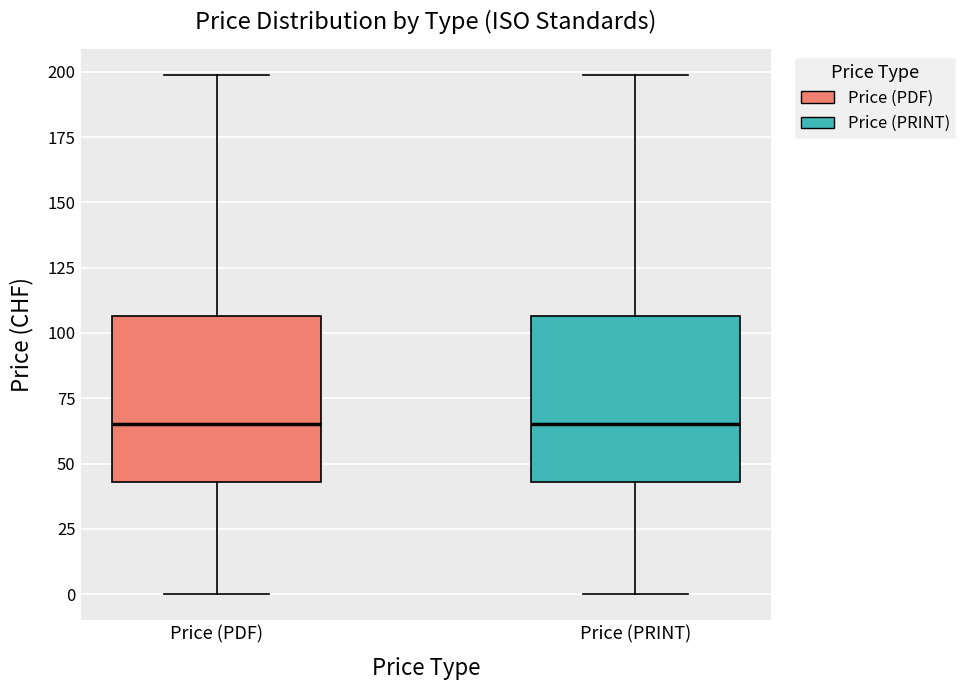

Reading left to right, transcribe this box plot: for each box, give where its median line is, the range the box spans, and where its two whiskers end, as read against the y-axis. The values are not printed on the chart, so give them approximately, as read against the axis.

Price (PDF): median 65, box 45 to 105, whiskers 0 to 200
Price (PRINT): median 65, box 45 to 105, whiskers 0 to 200